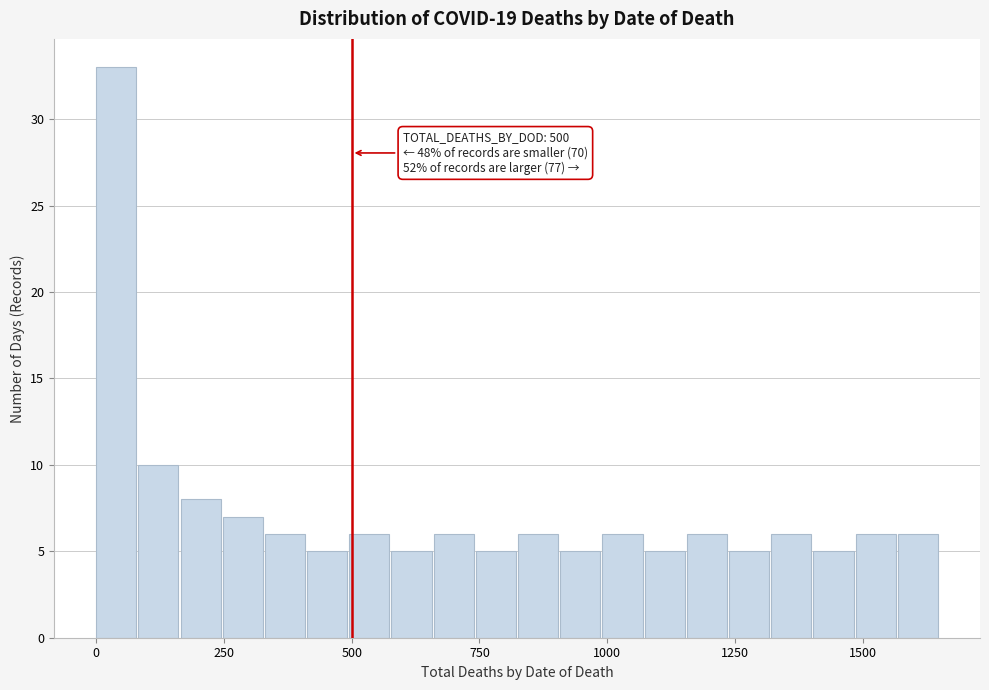

Around what value on the x-axis is the tallest bar? Give the approximate position of its centre, as read against the axis.

50